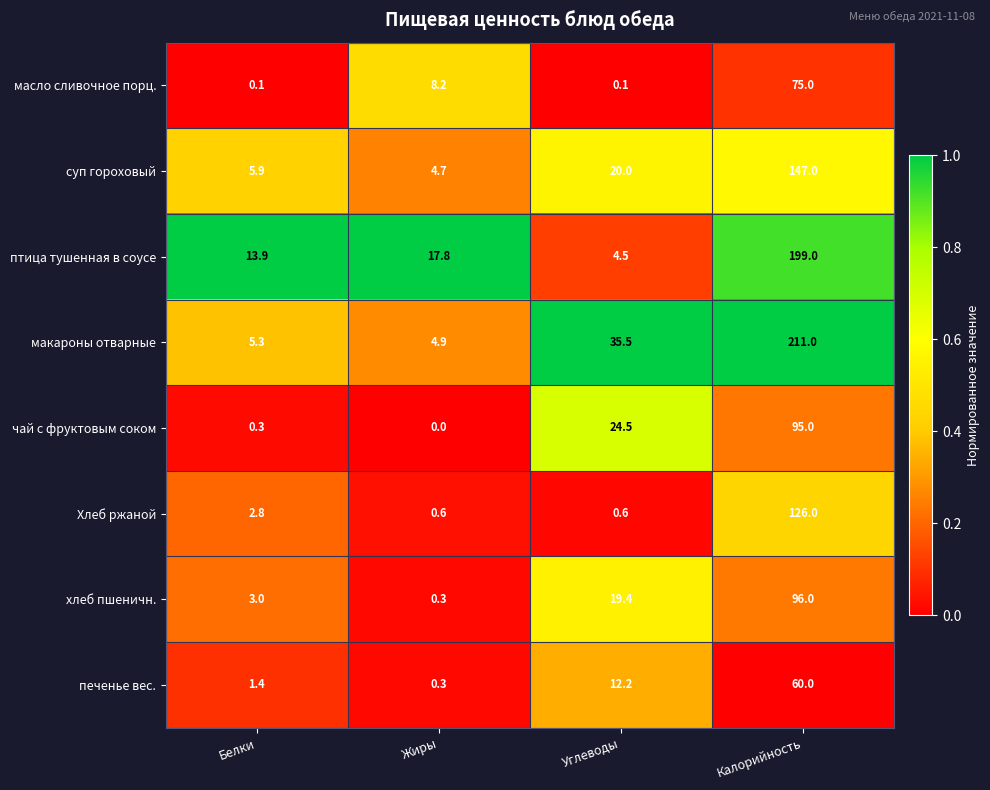

Which series has the largest range (max minus min)?

макароны отварные